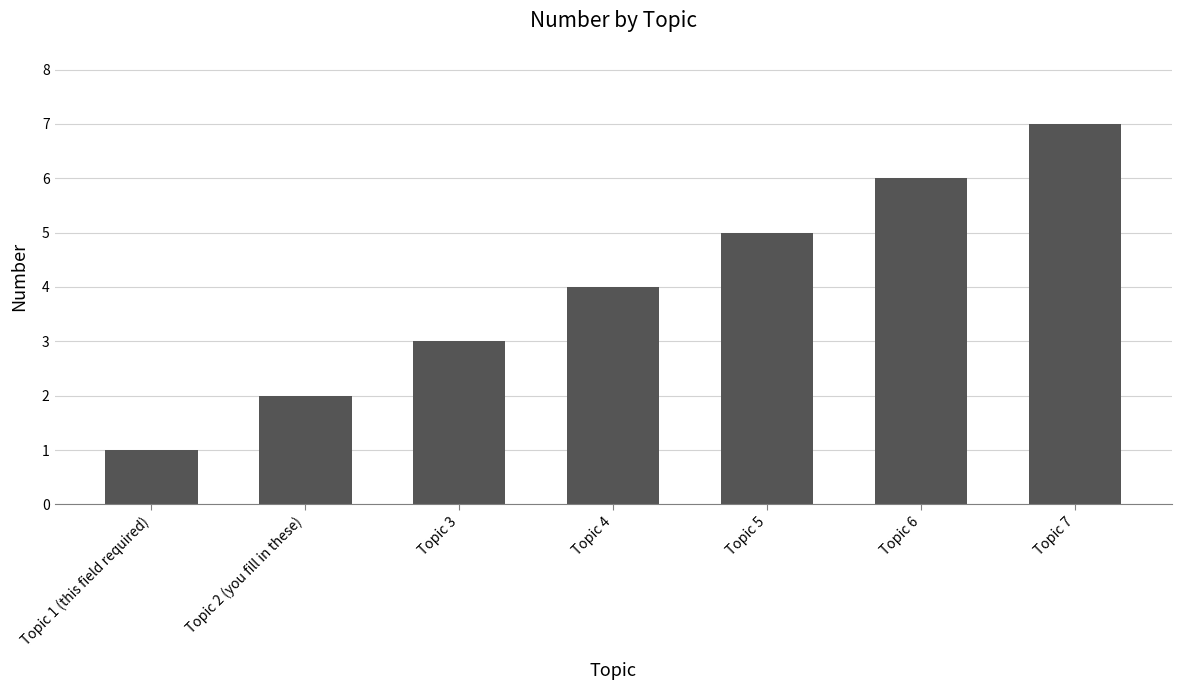

Rank the categories by value from lowest to highest.

Topic 1 (this field required), Topic 2 (you fill in these), Topic 3, Topic 4, Topic 5, Topic 6, Topic 7